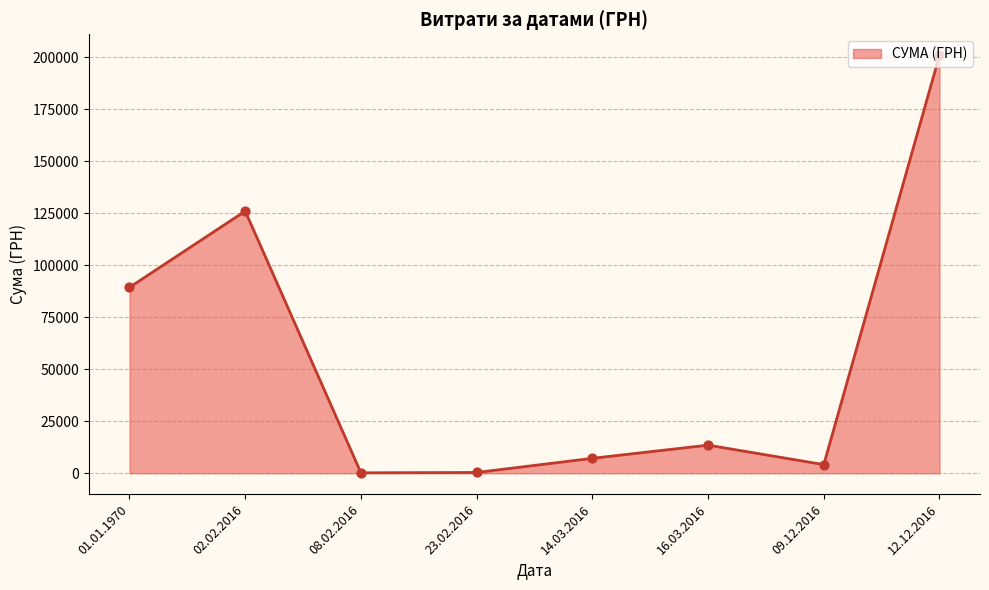

What is the ratio of the value at 02.02.2016 to the value at 16.03.2016?

9.3